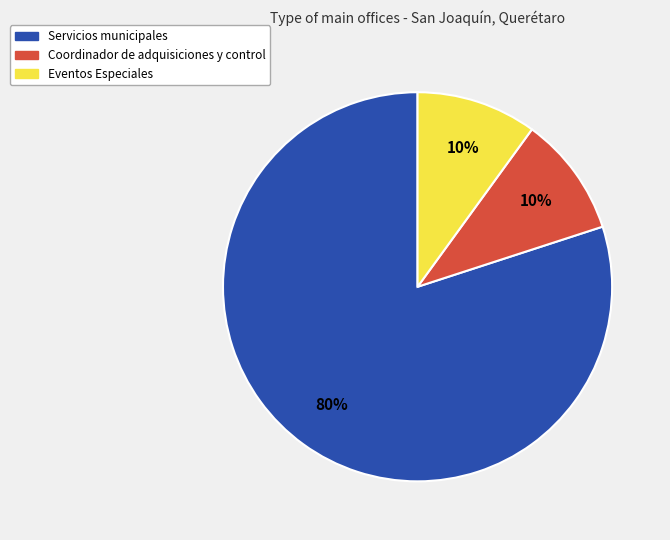

Which has a higher value, Servicios municipales or Eventos Especiales?

Servicios municipales